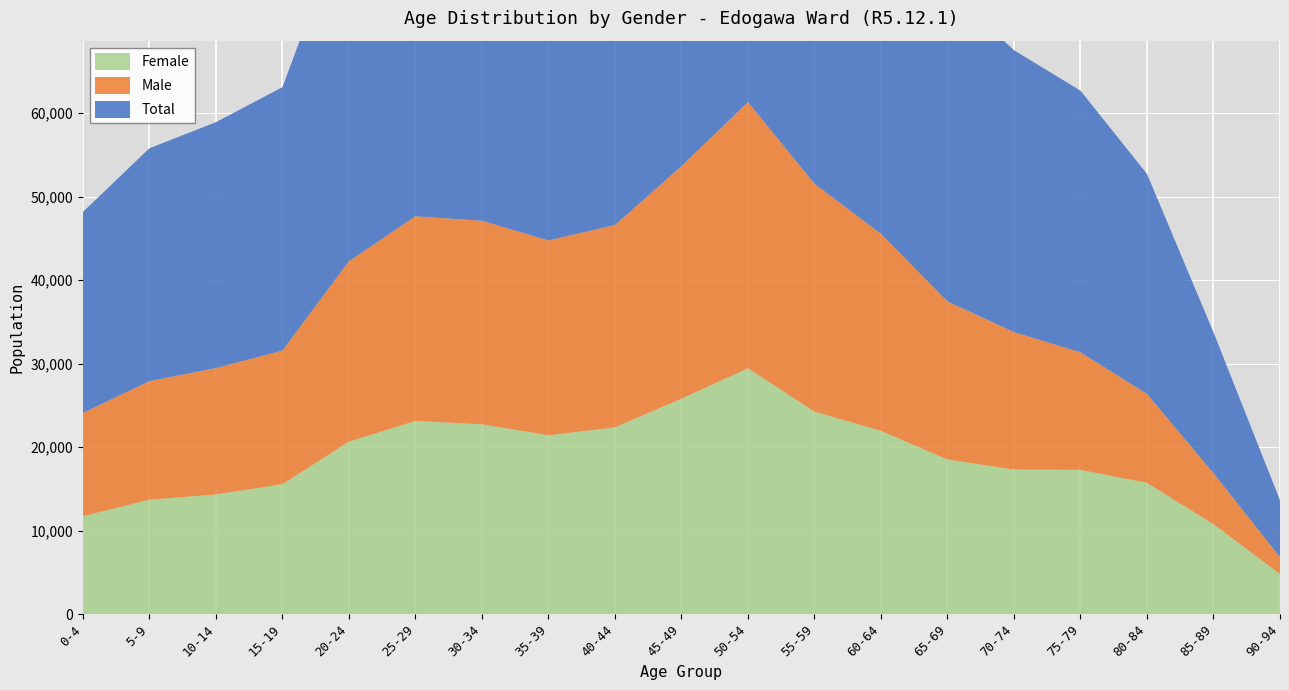

Reading left to right, extract all data points from this chart.

Total: 0-4=24084	5-9=27899	10-14=29463	15-19=31558	20-24=42259	25-29=47654	30-34=47116	35-39=44758	40-44=46602	45-49=53654	50-54=61333	55-59=51551	60-64=45546	65-69=37446	70-74=33776	75-79=31351	80-84=26364	85-89=16875	90-94=6811
Male: 0-4=12364	5-9=14205	10-14=15139	15-19=16003	20-24=21613	25-29=24524	30-34=24391	35-39=23342	40-44=24243	45-49=27857	50-54=31888	55-59=27302	60-64=23604	65-69=18930	70-74=16475	75-79=14082	80-84=10653	85-89=6114	90-94=2022
Female: 0-4=11720	5-9=13694	10-14=14324	15-19=15555	20-24=20646	25-29=23130	30-34=22725	35-39=21416	40-44=22359	45-49=25797	50-54=29445	55-59=24249	60-64=21942	65-69=18516	70-74=17301	75-79=17269	80-84=15711	85-89=10761	90-94=4789